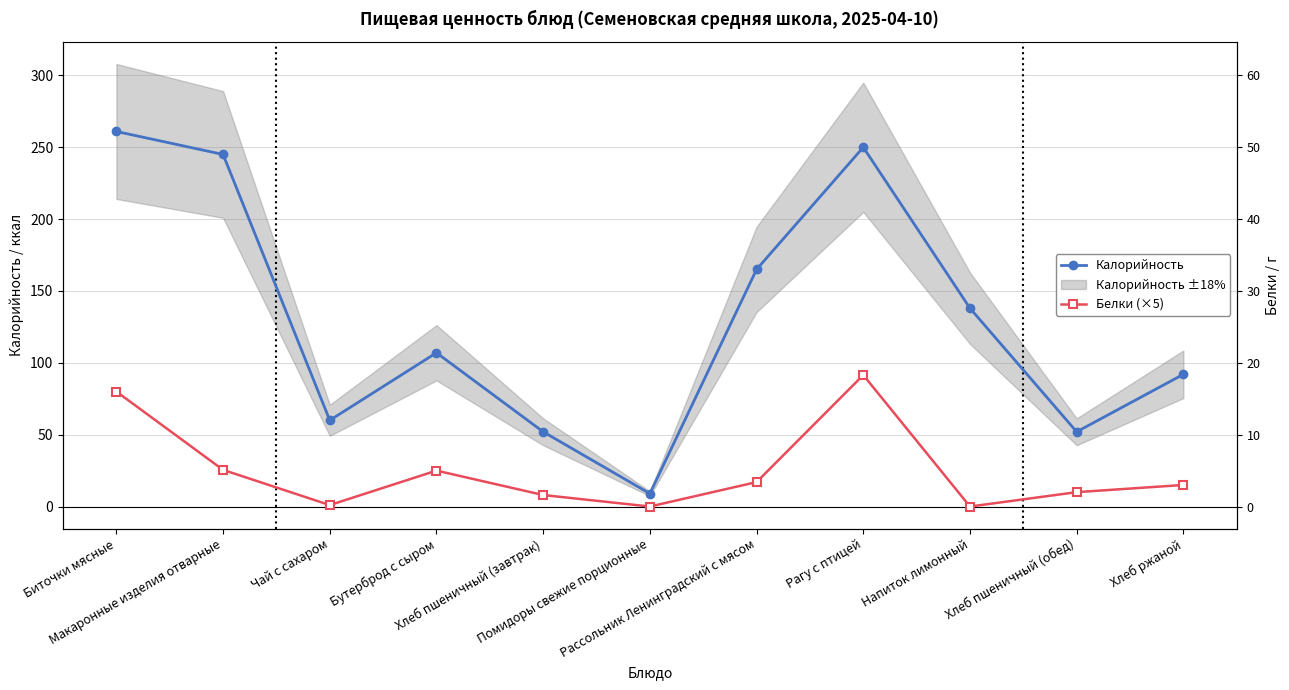

What is the total value across all series at Рагу с птицей?

341.5